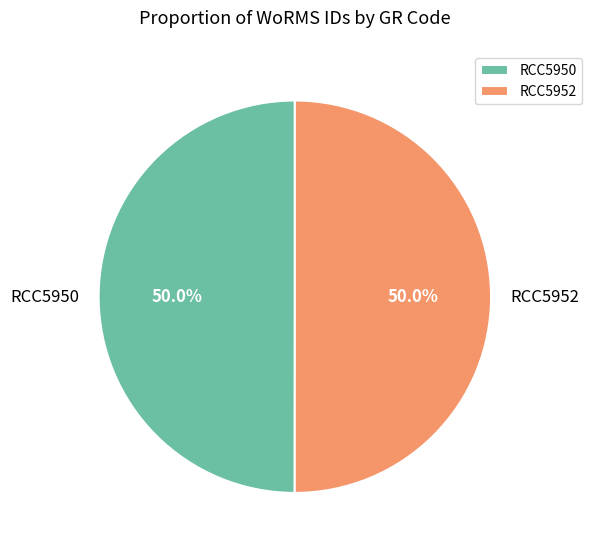

How many slices are in this pie chart?

2